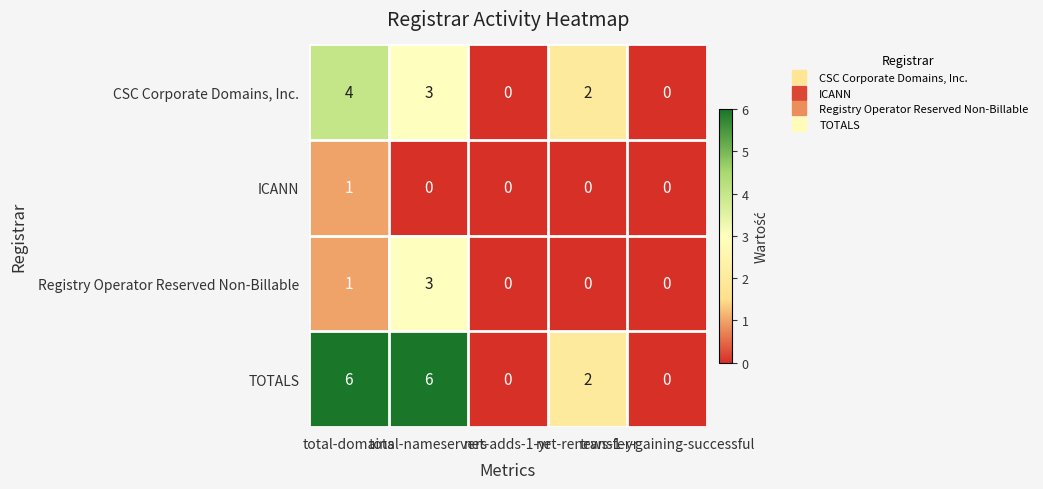

Which series has the widest spread of values?

TOTALS